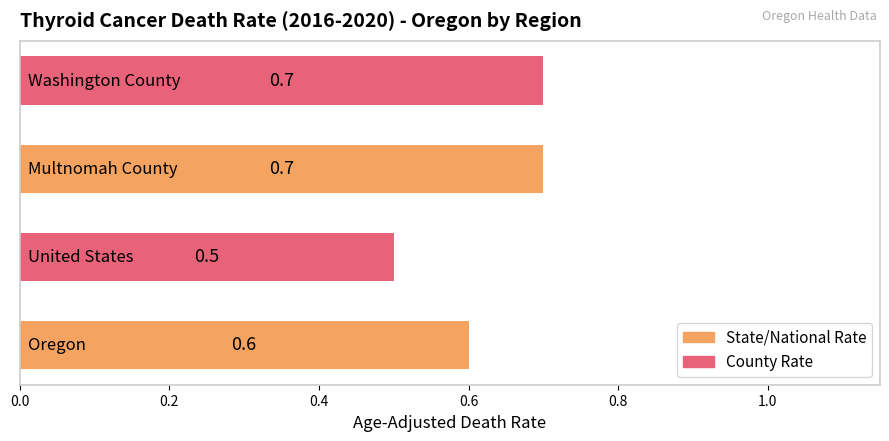

What is the average value?

0.6